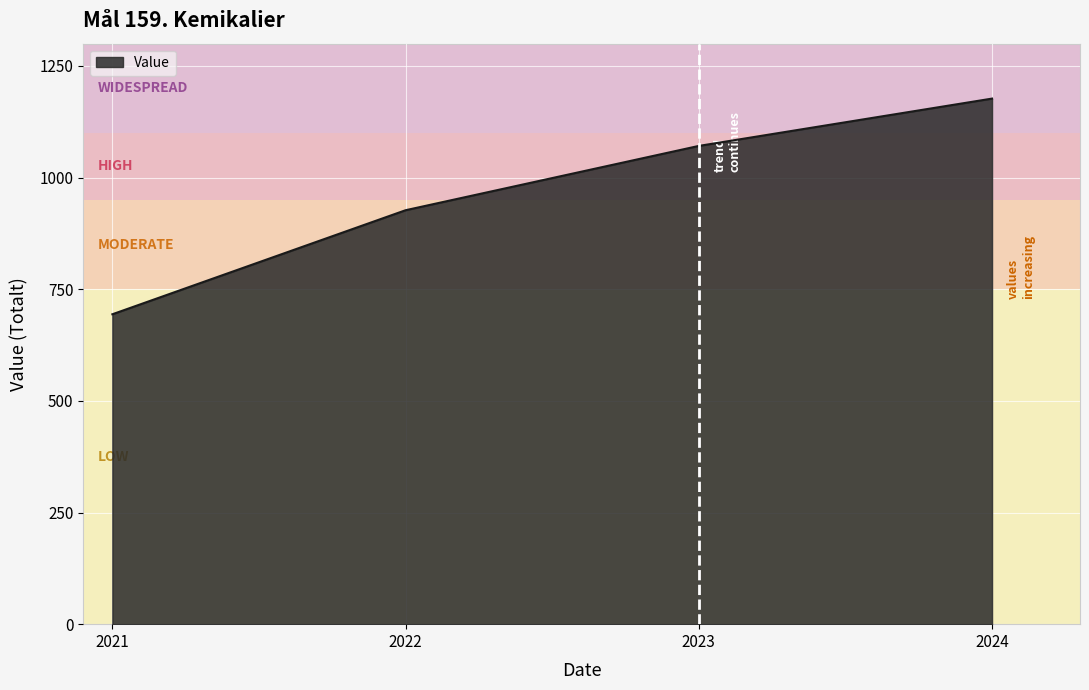

Reading left to right, what are all the values shown in this chart?

694	927	1071	1177